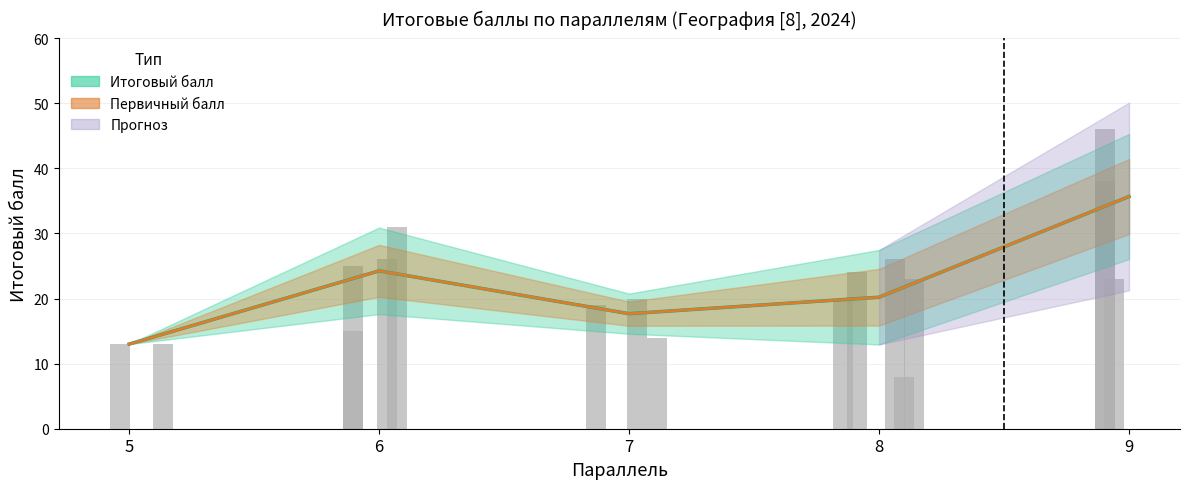

Does the chart contain stacked bars?

No